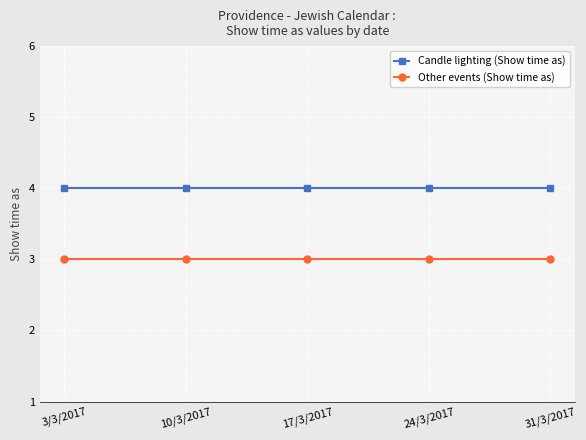

Is the value of Candle lighting (Show time as) at 3/3/2017 greater than the value of Other events (Show time as) at 3/3/2017?

Yes